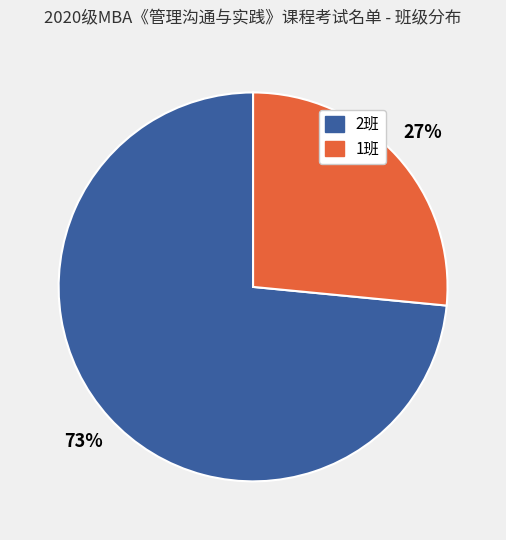

How many segments does this pie chart have?

2